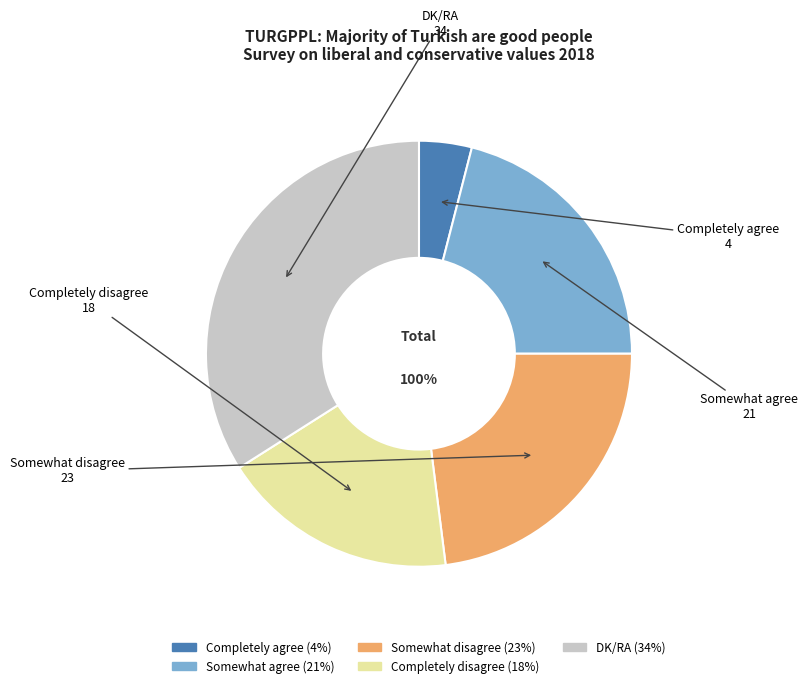

How many segments does this pie chart have?

5